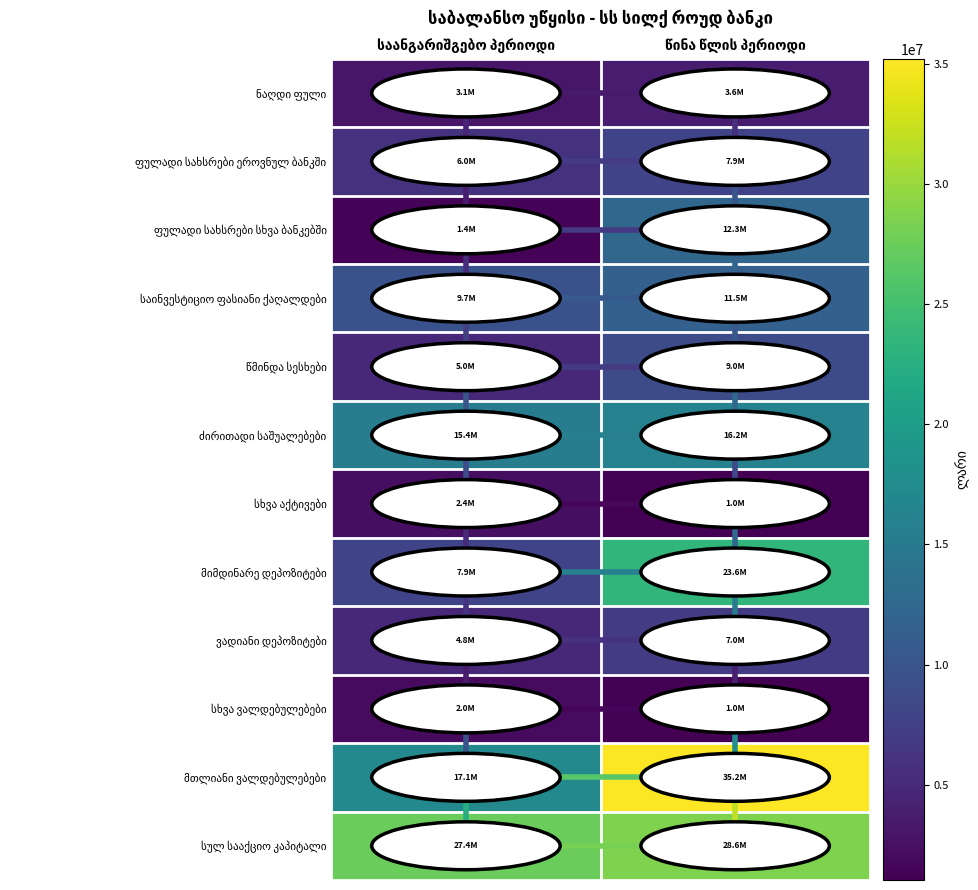

Between საანგარიშგებო პერიოდი and წინა წლის პერიოდი, which series saw the biggest shift?

მთლიანი ვალდებულებები